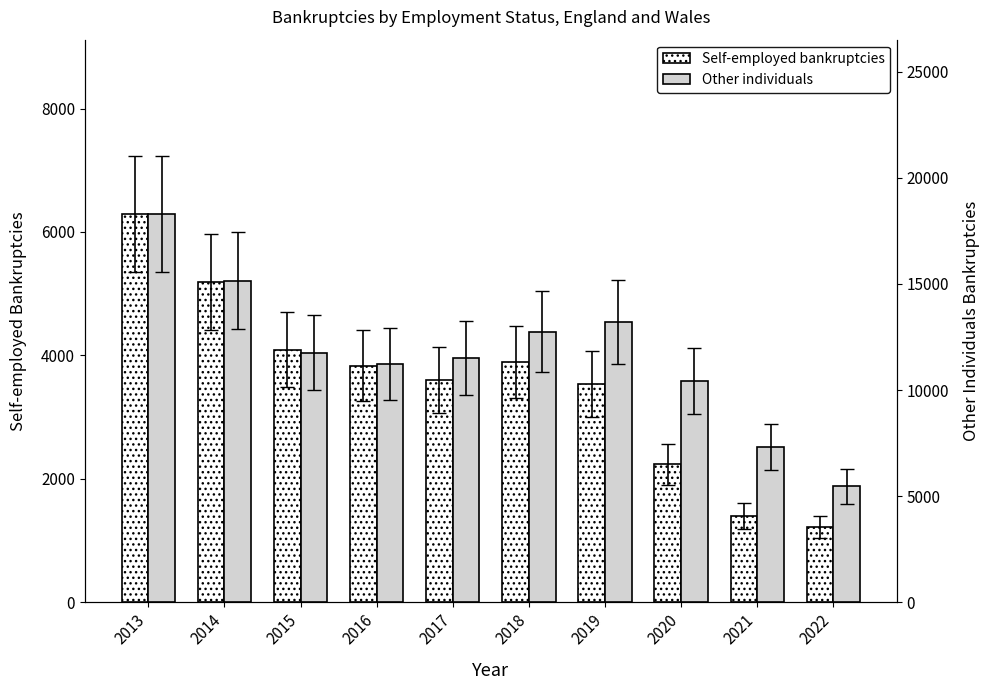

At 2016, list the series in order from smallest to largest.

Self-employed bankruptcies, Other individuals